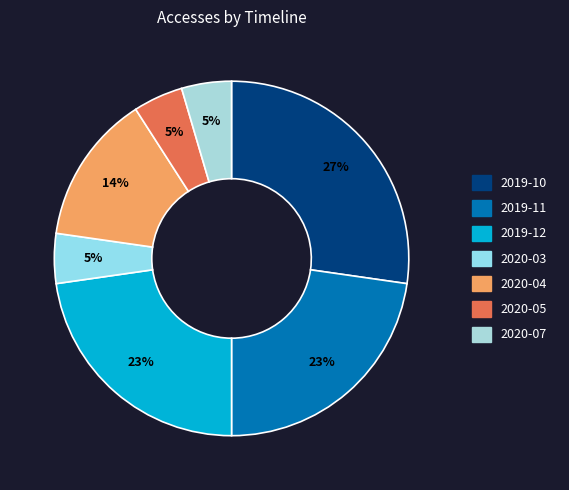

The 2020-04 slice represents 14% of the pie. True or false?

True